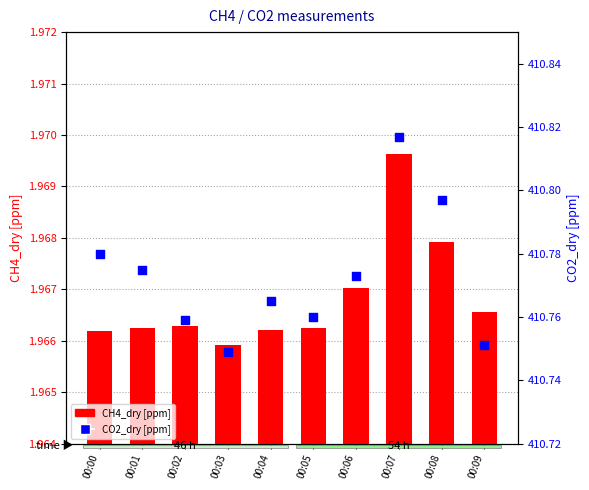

Which series reaches the minimum Y coordinate?

CH4_dry [ppm]